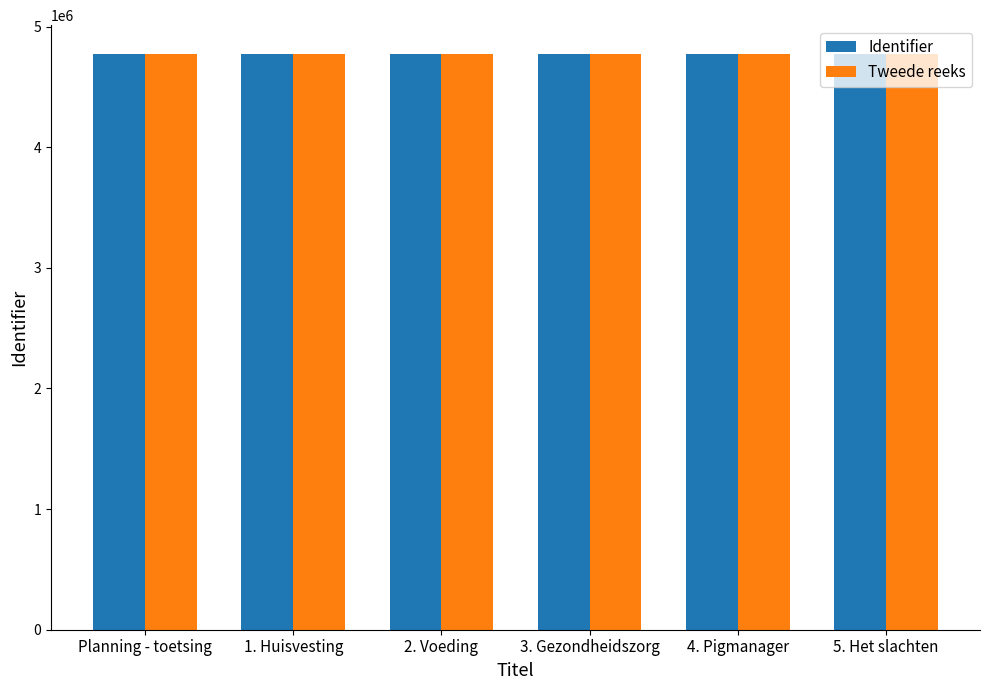

How many data points does each series have?

6